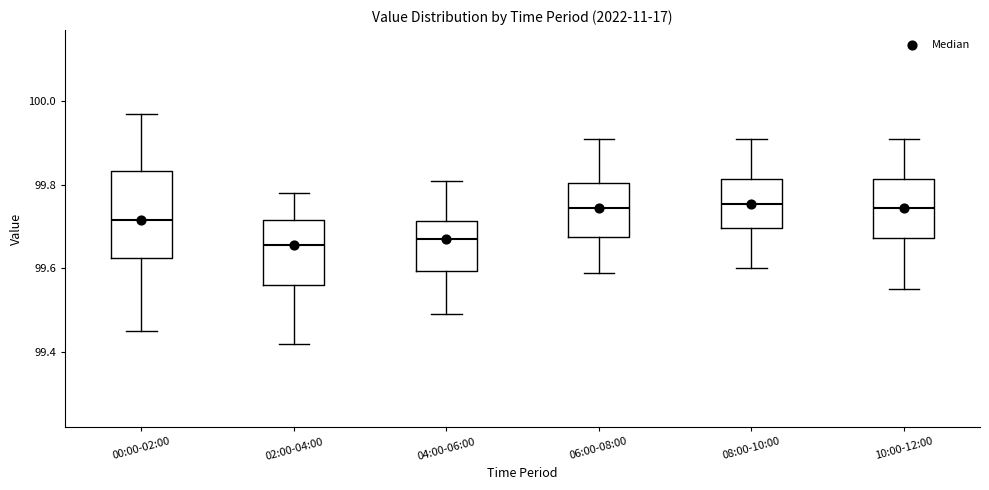

Reading left to right, read every box against the y-axis: the position of its median line, the range the box covers, and the ends of its whiskers. The values are not printed on the chart, so give them approximately, as read against the axis.

00:00-02:00: median 99.72, box 99.62 to 99.84, whiskers 99.46 to 99.98
02:00-04:00: median 99.66, box 99.56 to 99.72, whiskers 99.42 to 99.78
04:00-06:00: median 99.68, box 99.60 to 99.72, whiskers 99.50 to 99.82
06:00-08:00: median 99.74, box 99.68 to 99.80, whiskers 99.60 to 99.92
08:00-10:00: median 99.76, box 99.70 to 99.82, whiskers 99.60 to 99.92
10:00-12:00: median 99.74, box 99.68 to 99.82, whiskers 99.56 to 99.92